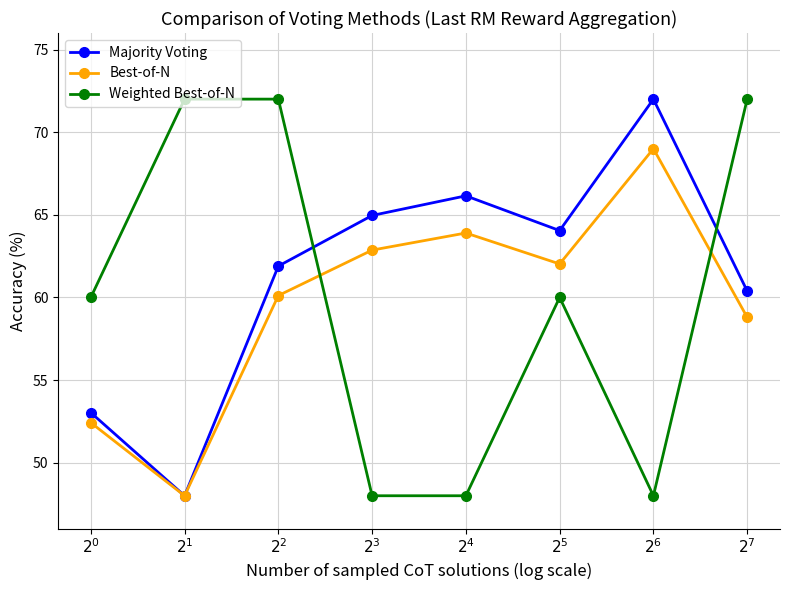

What position from the left is $2^6$?

7